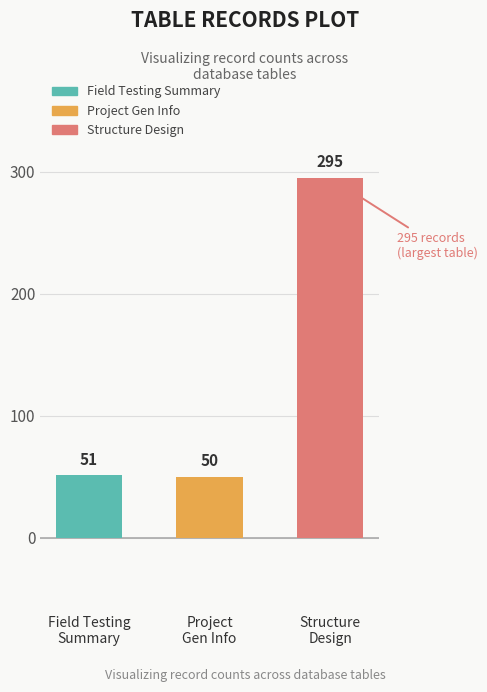

List the labels in order of value, smallest first.

RPPR_PROJECT_GEN_INFO, RPPR_FIELD_TST_WET_NONFREEZE, RPPR_STRUCTURE_DESIGN